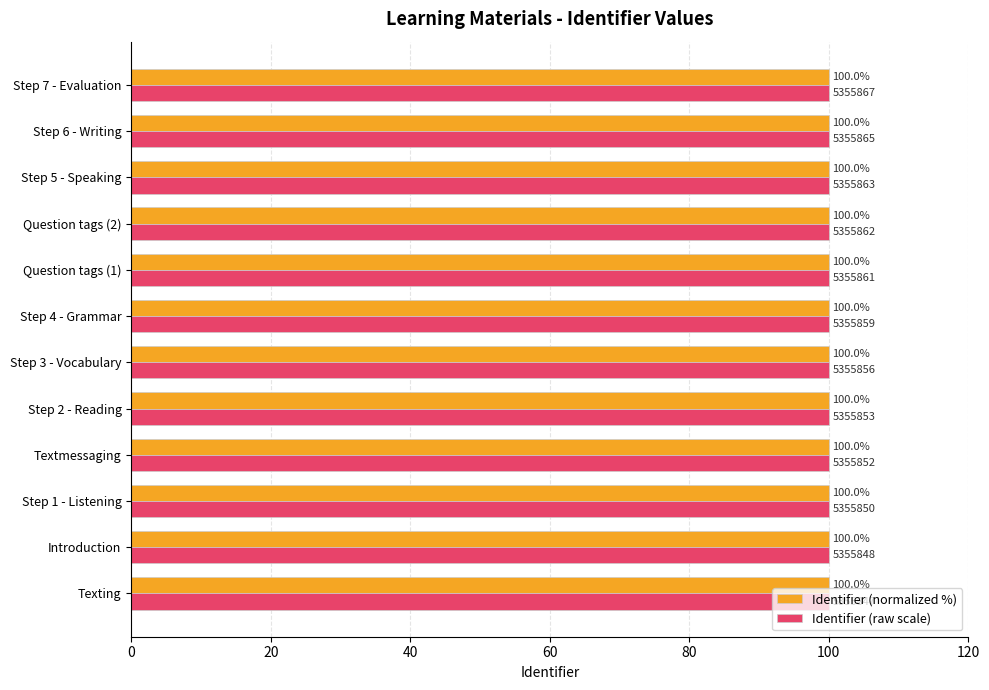

At how many categories does at least one series exceed 99?

12